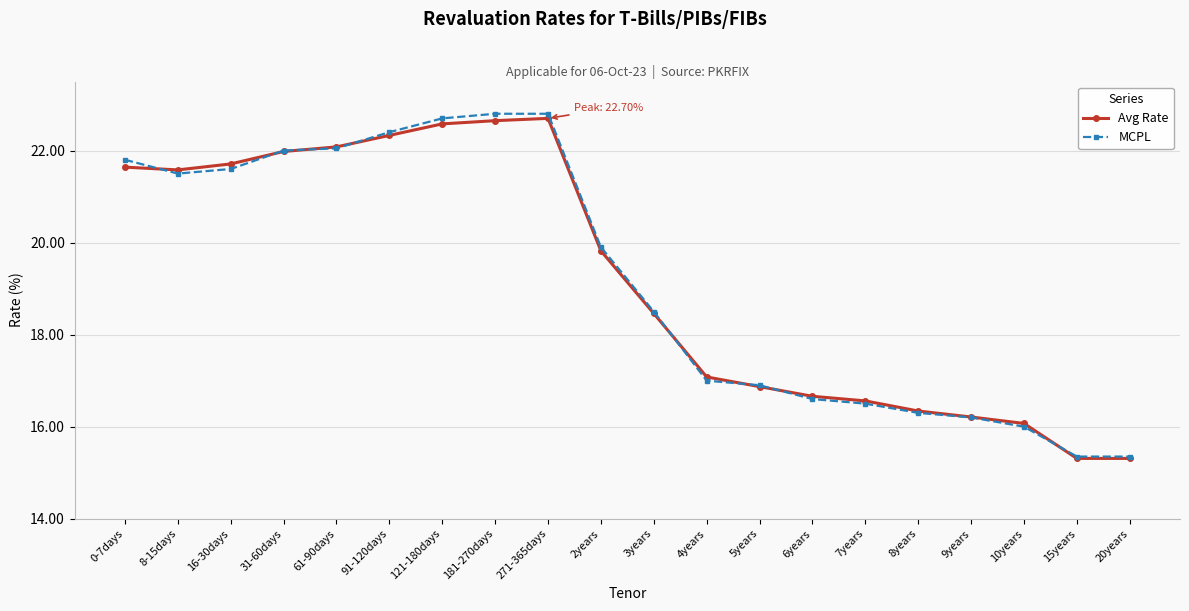

True or false: Avg Rate has more than 0 interior local peaks.

True